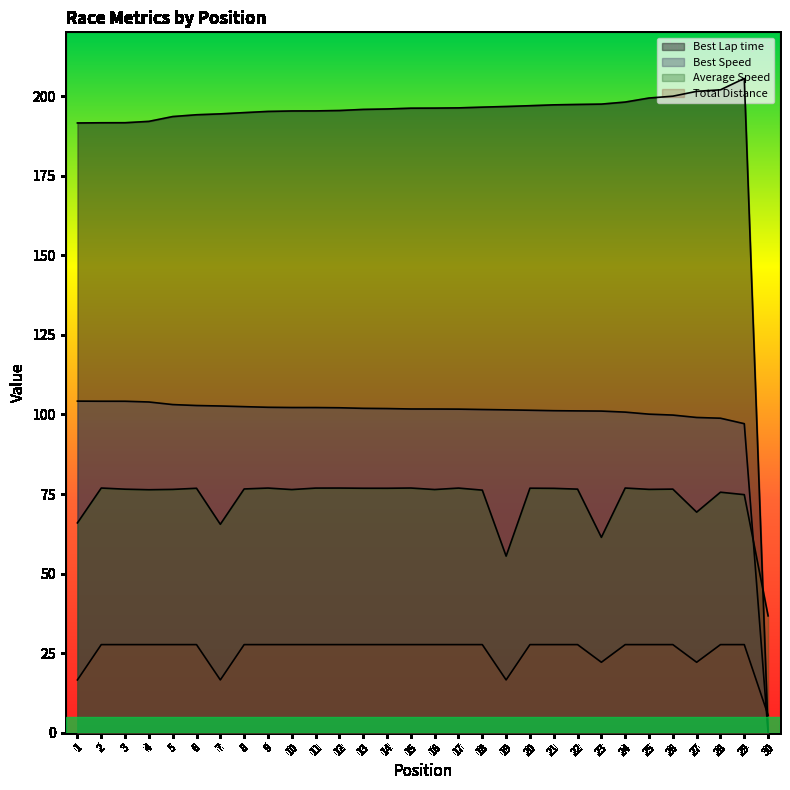

Which series has the largest range (max minus min)?

Best Lap time